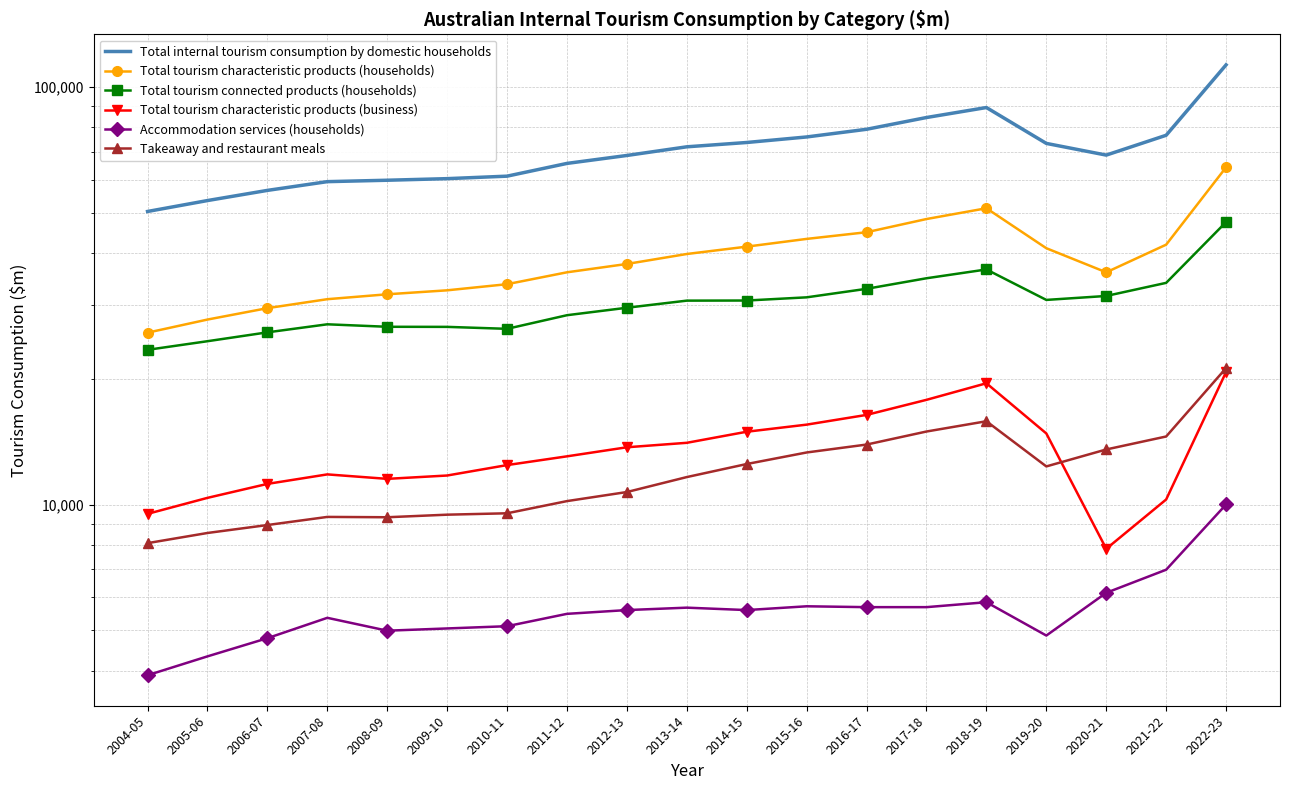

Is this an area chart (filled region under the line)?

No